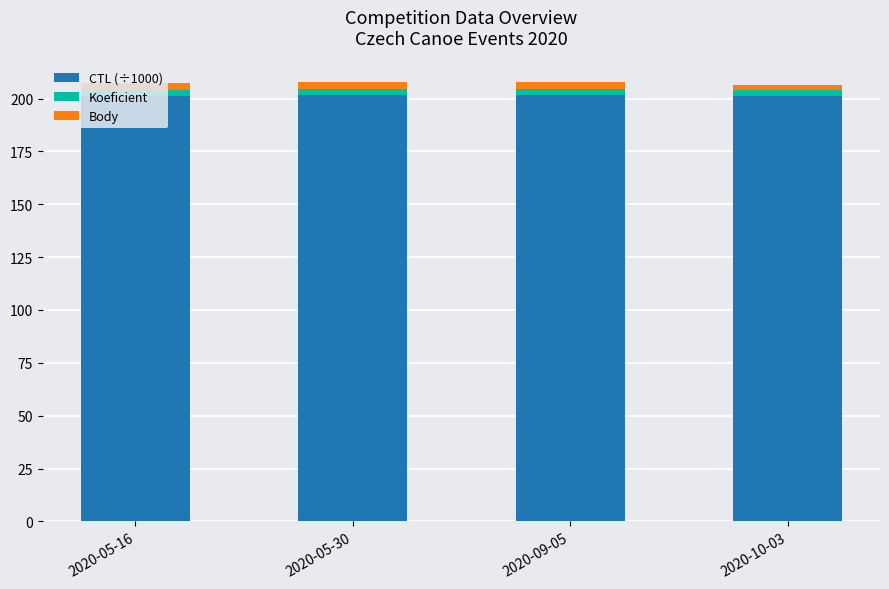

What is the highest value of the CTL (÷1000) series?

201.6